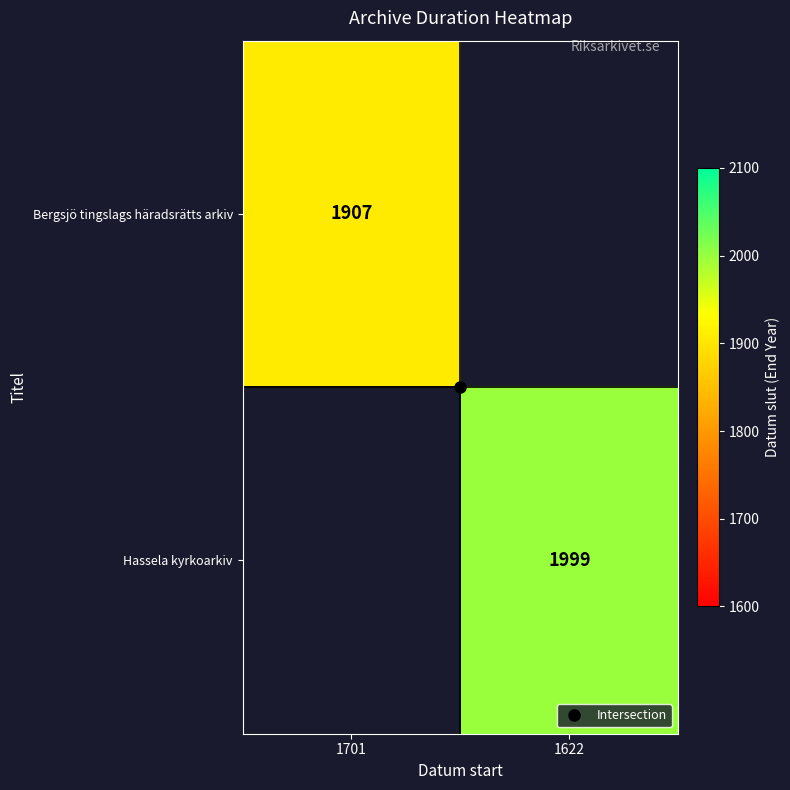

Rank the series by their average value, from highest to lowest.

Bergsjö tingslags häradsrätts arkiv, Hassela kyrkoarkiv